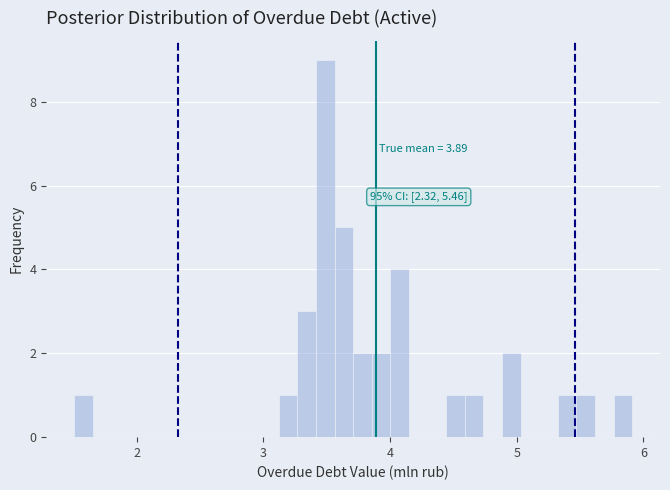

Around what value on the x-axis is the tallest bar? Give the approximate position of its centre, as read against the axis.

3.5